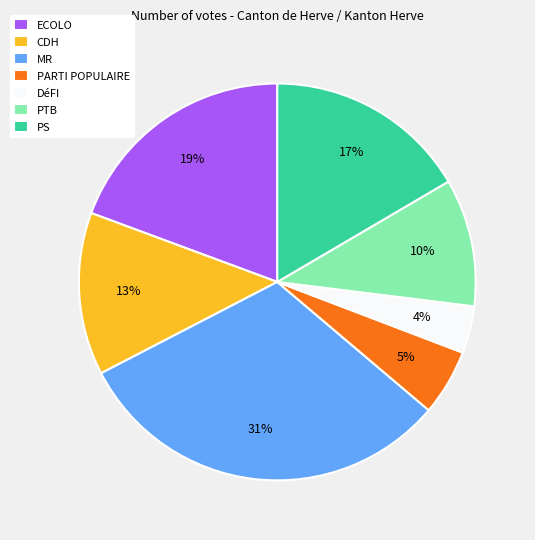

To the nearest percent, what is the difference between the largest and smallest slice percentages?

27%